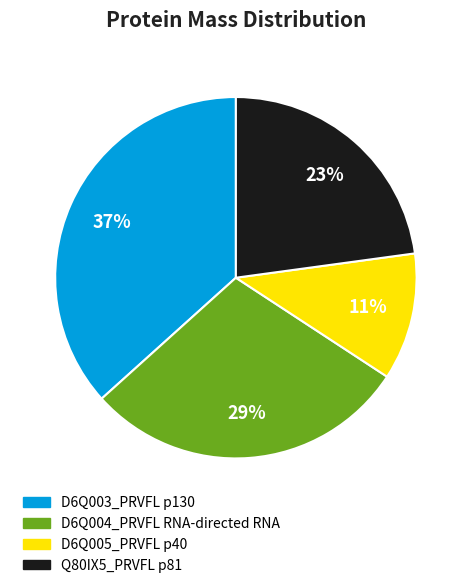

Rank the categories by value from lowest to highest.

D6Q005_PRVFL p40, Q80IX5_PRVFL p81, D6Q004_PRVFL RNA-directed RNA, D6Q003_PRVFL p130